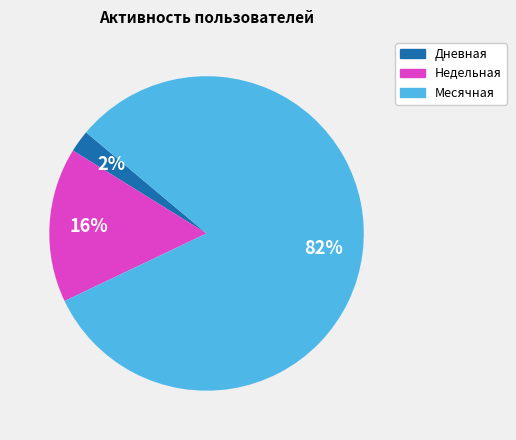

Does any single category account for the majority?

Yes